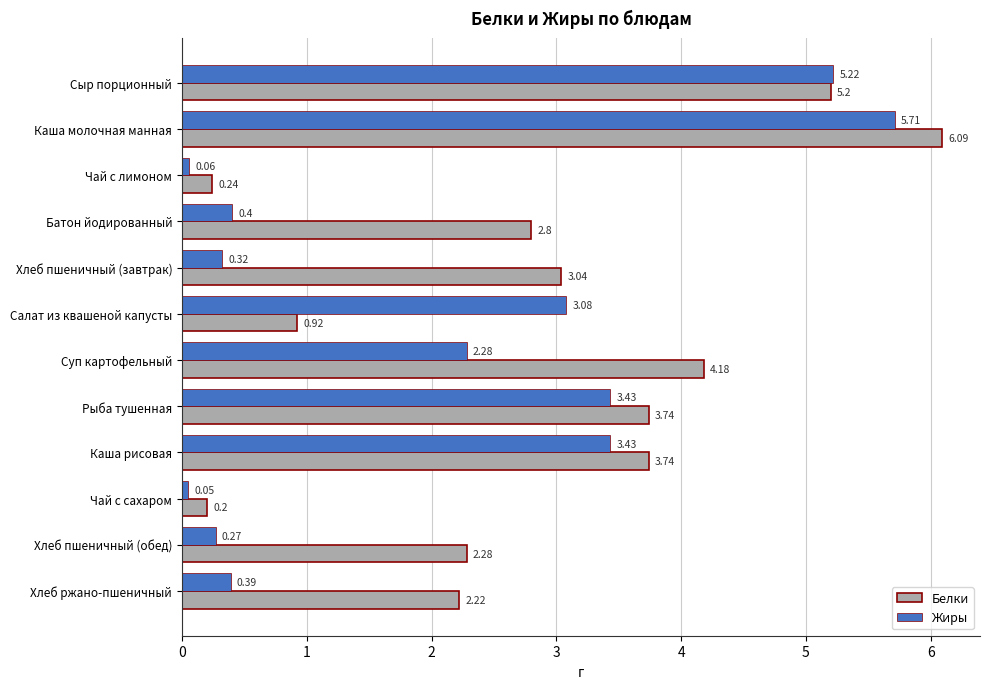

Where is Жиры nearest to the value 2?

Суп картофельный